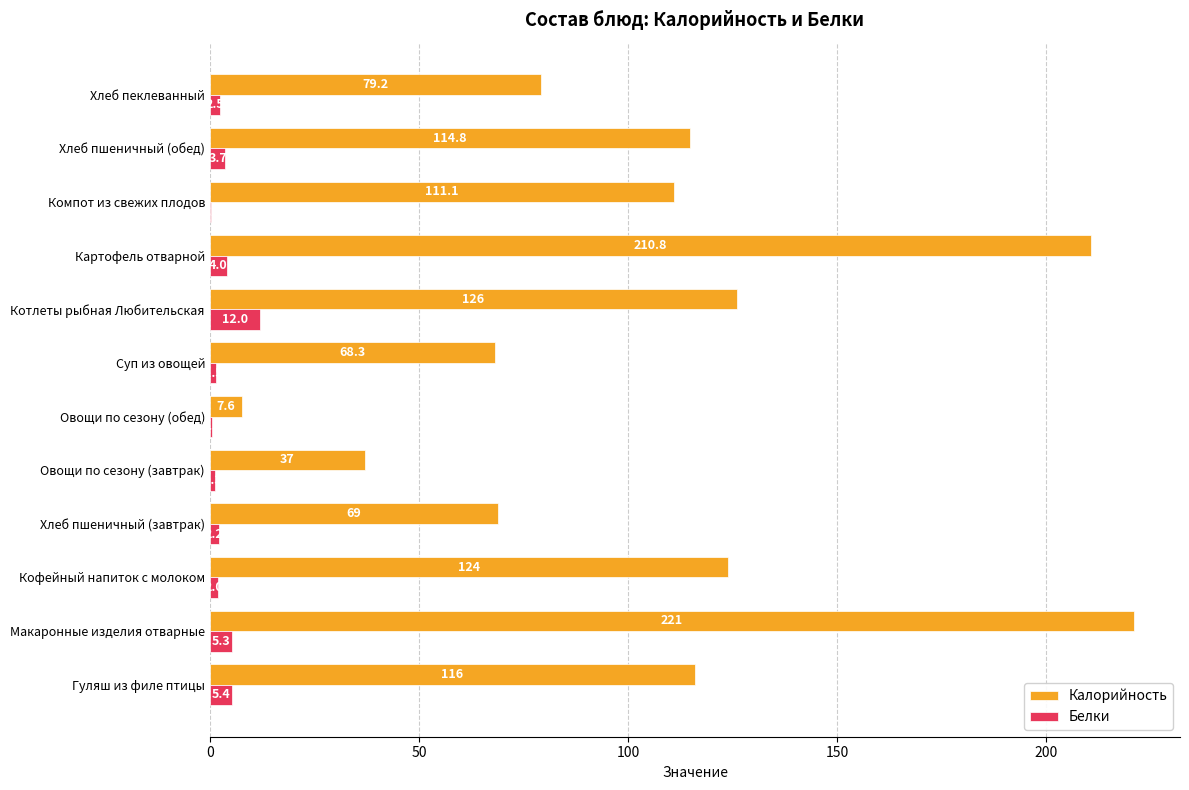

What value does the Белки series have at Кофейный напиток с молоком?

2.0